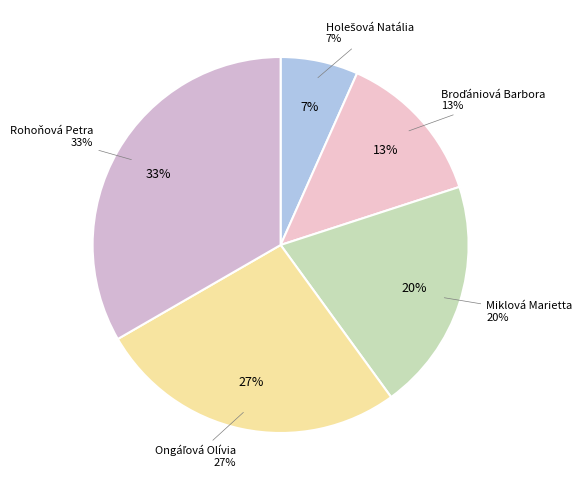

How much of the chart is everything except Ongáľová Olívia?

73.3%